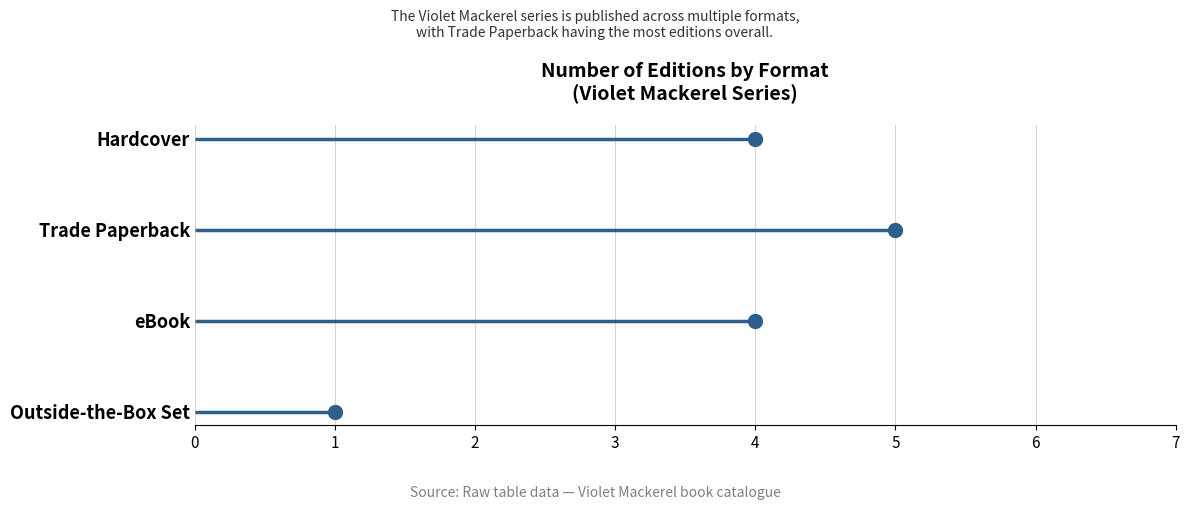

Which label corresponds to the largest value in the chart?

Trade Paperback